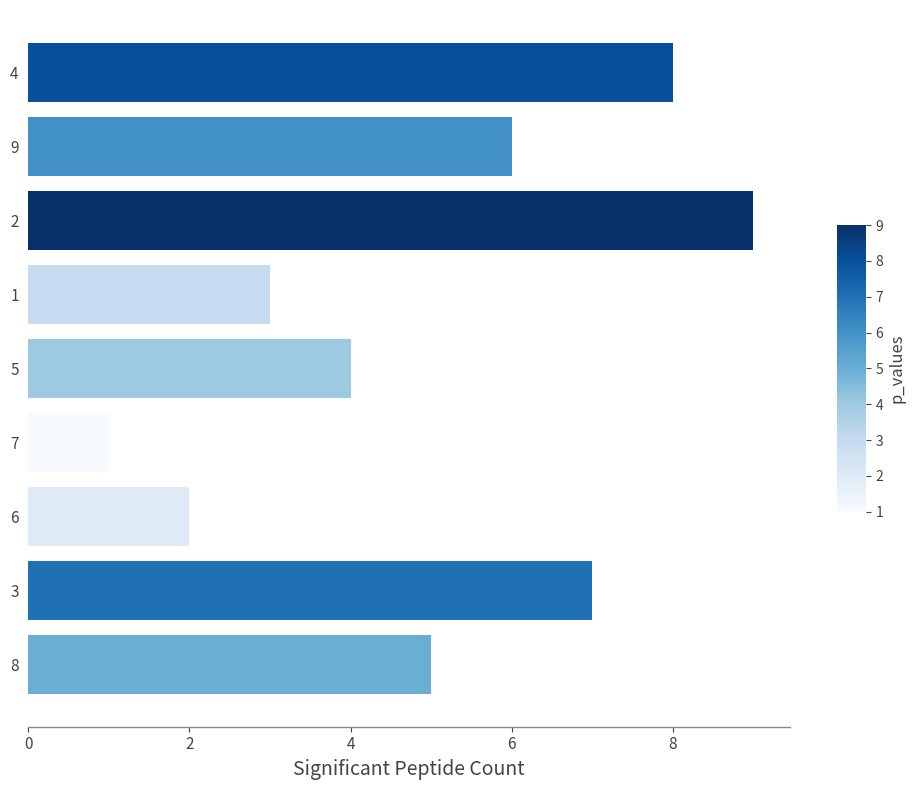

What is the difference between the maximum and minimum values?

8